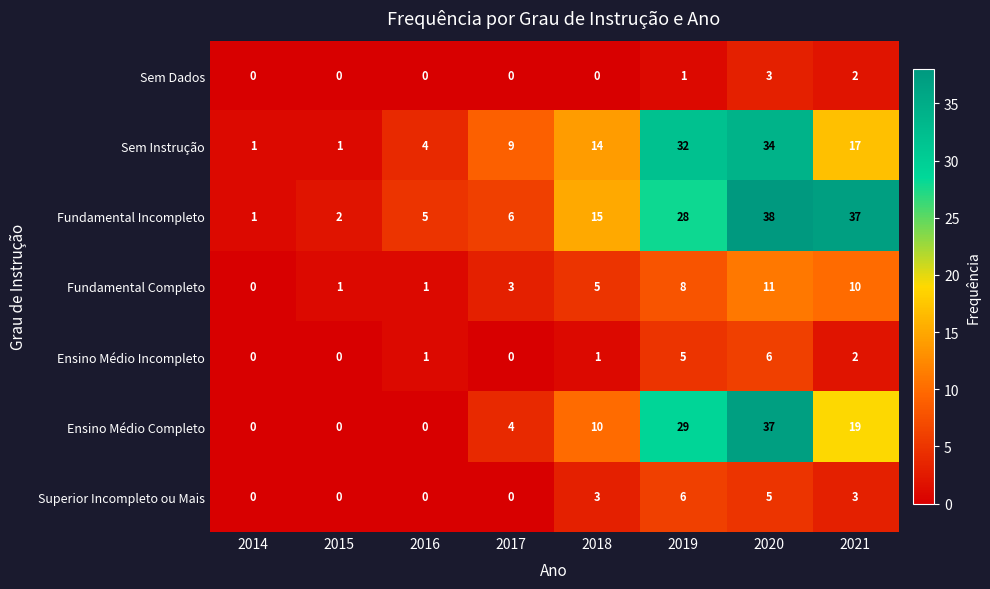

What is the spread (max minus min) of values at 2019?

31